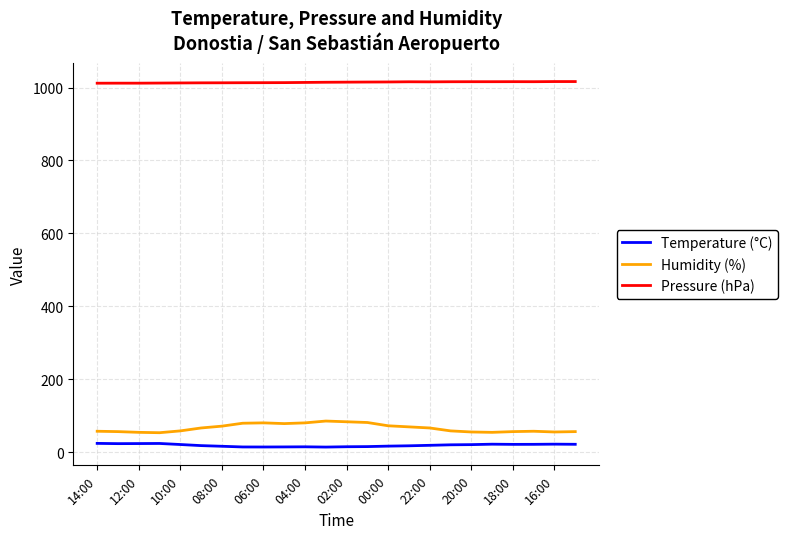

True or false: Pressure (hPa) and Humidity (%) cross at least once.

False